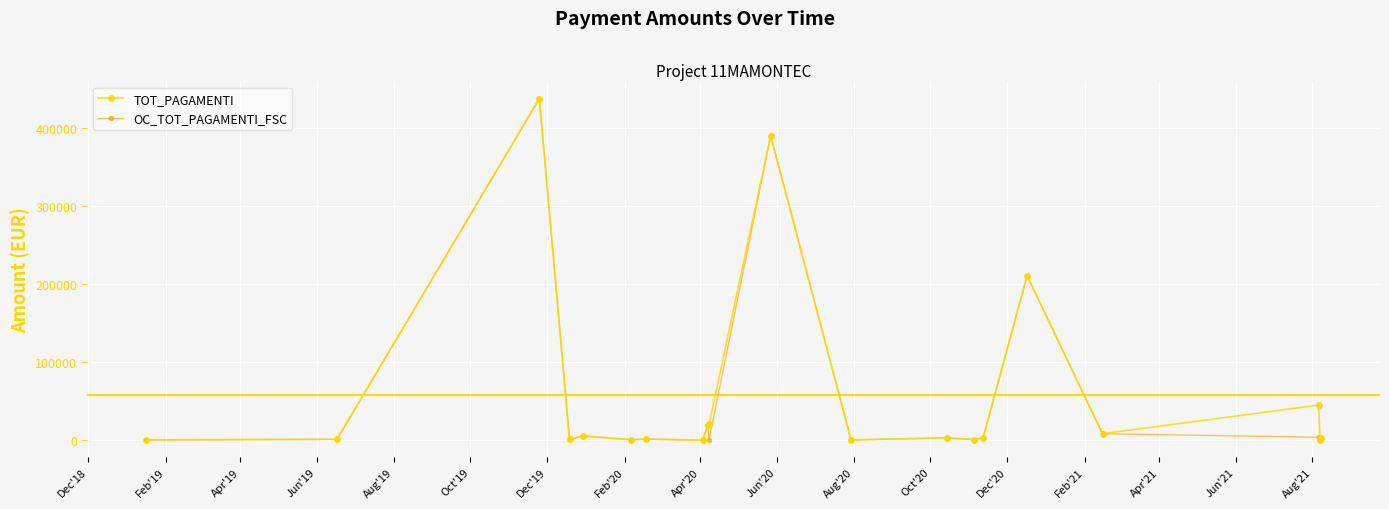

True or false: OC_TOT_PAGAMENTI_FSC has more than 0 interior local peaks.

True